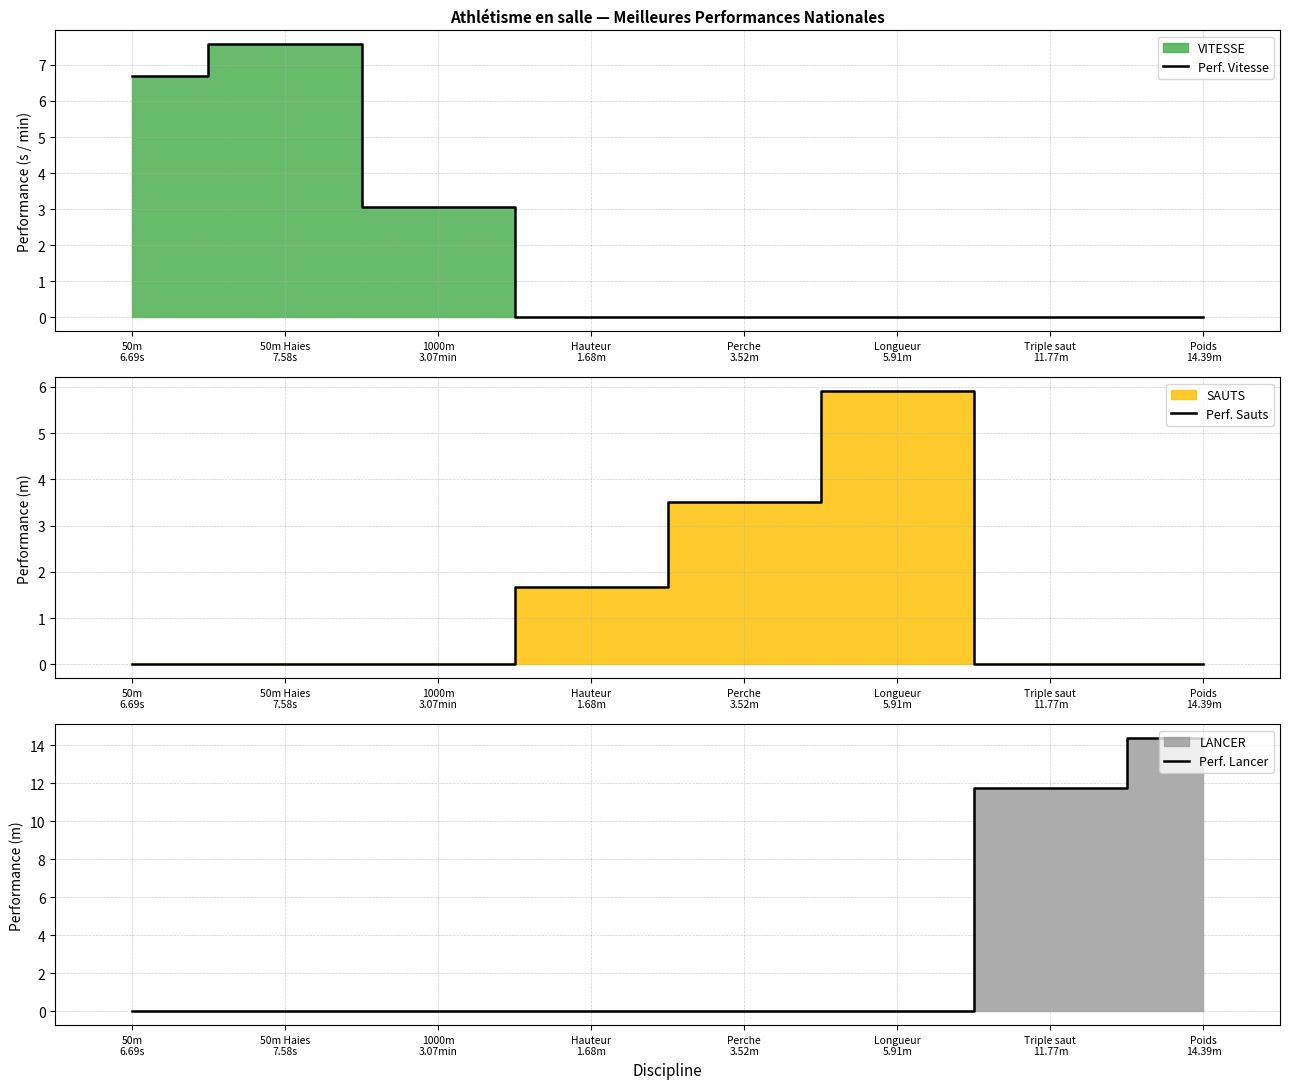

Which series has the largest range (max minus min)?

Perf. Lancer